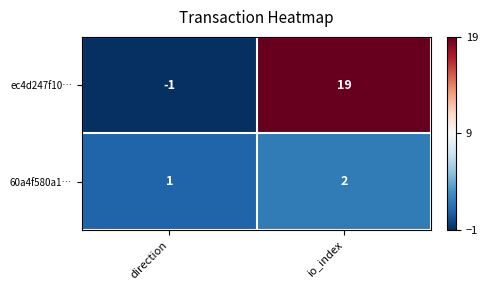

Which category has the lowest value across all series?

direction